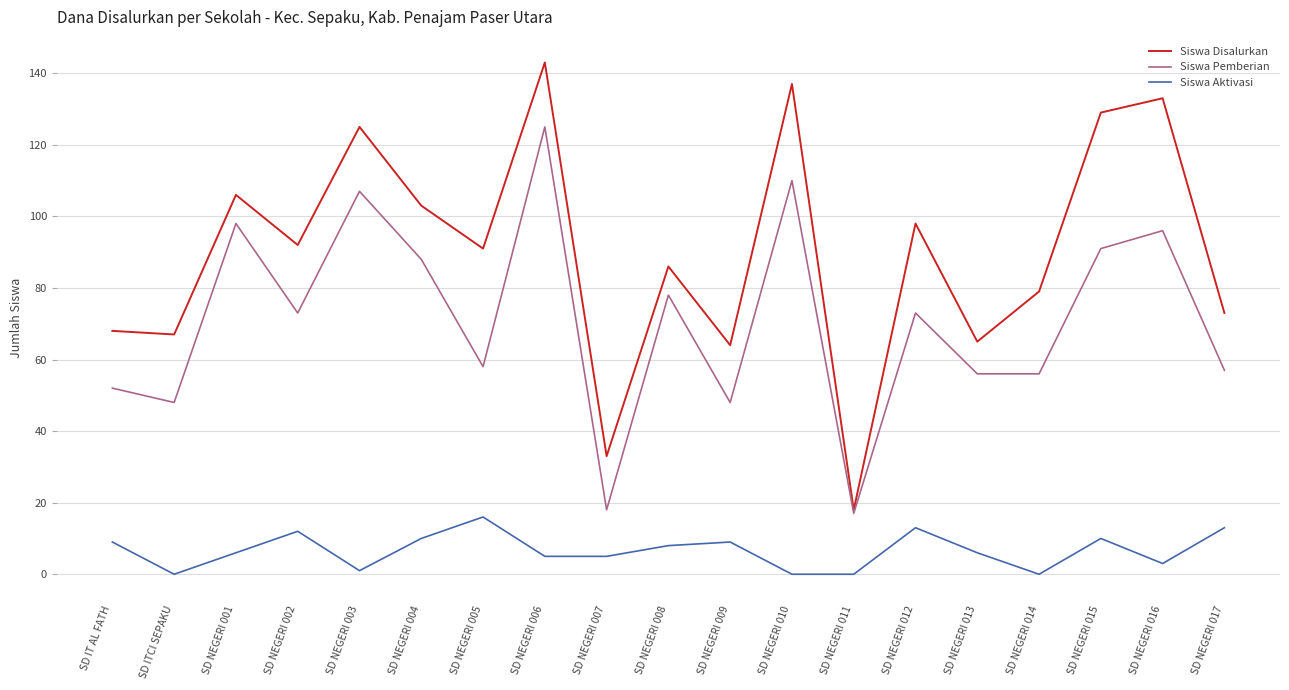

Is the value of Siswa Aktivasi at SD NEGERI 007 greater than the value of Siswa Disalurkan at SD NEGERI 010?

No